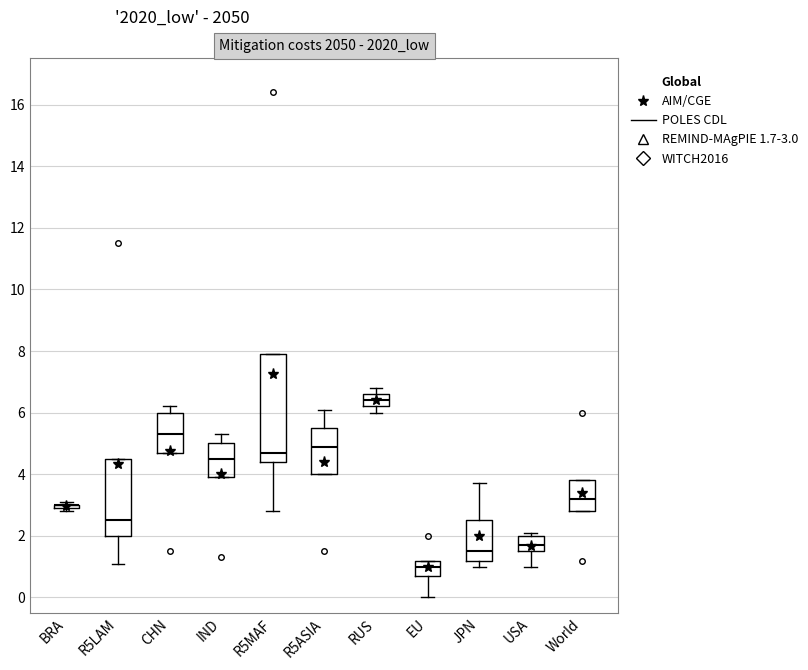

Comparing the boxes themselves (not the whiskers), which one is the tallest?

R5MAF